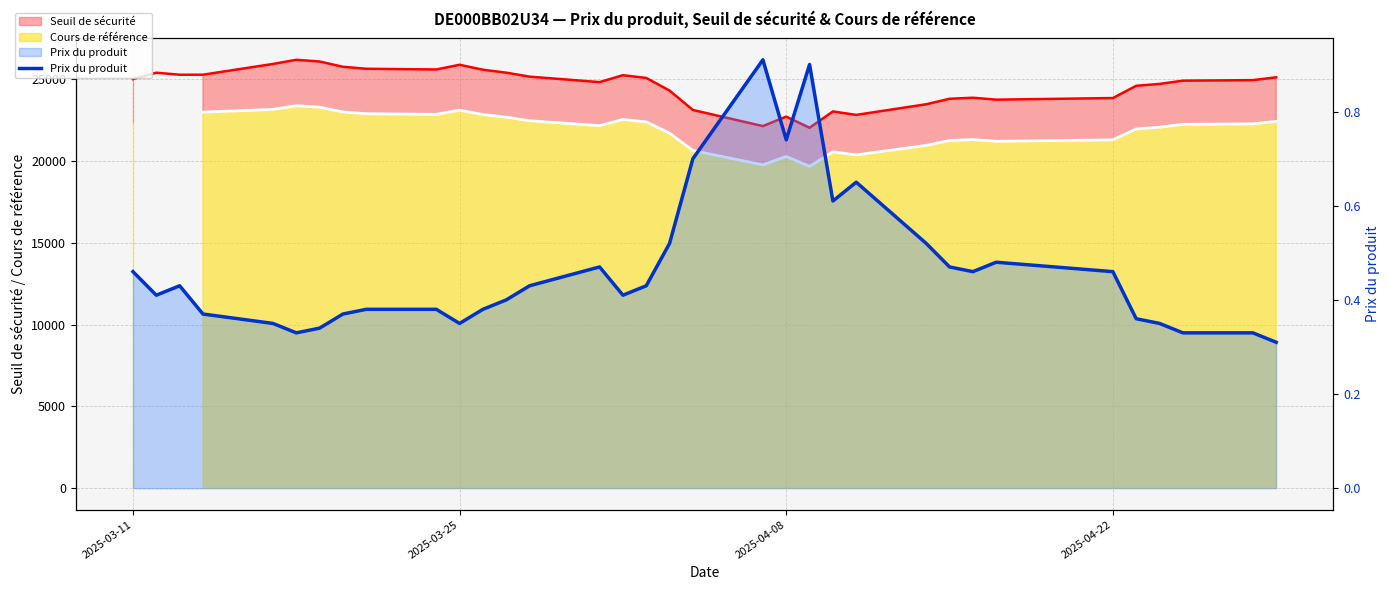

True or false: the data shows 0.8 at 17.

False